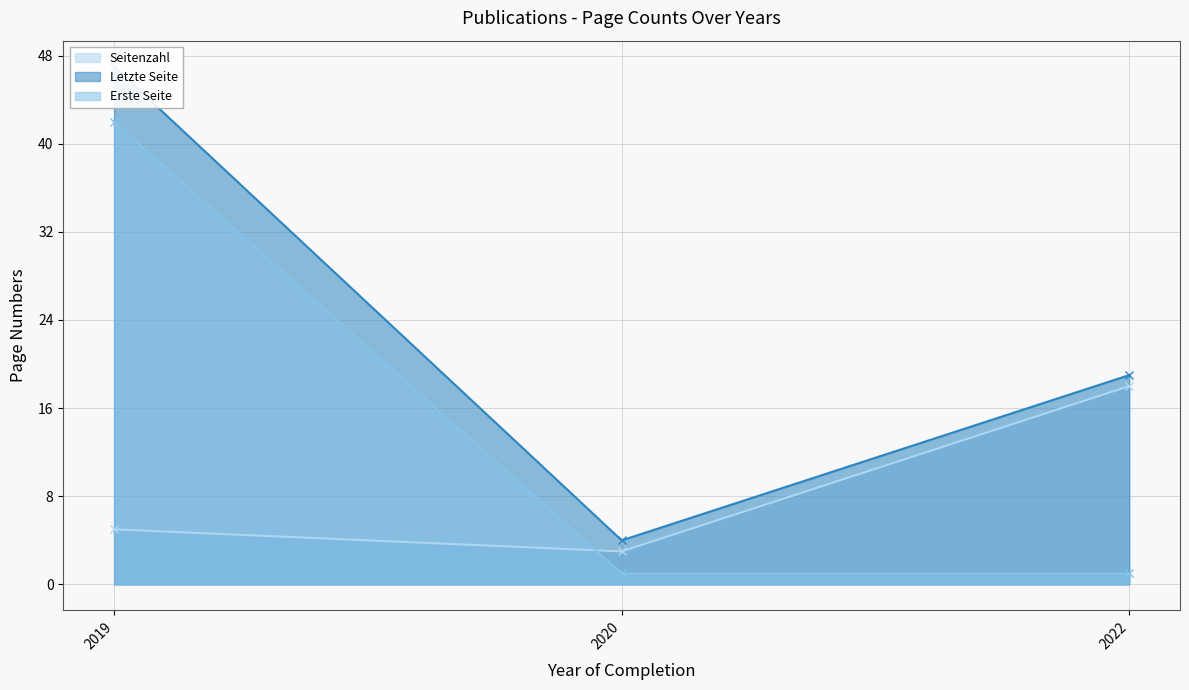

List the labels in order of Erste Seite value, largest first.

2019, 2020, 2022